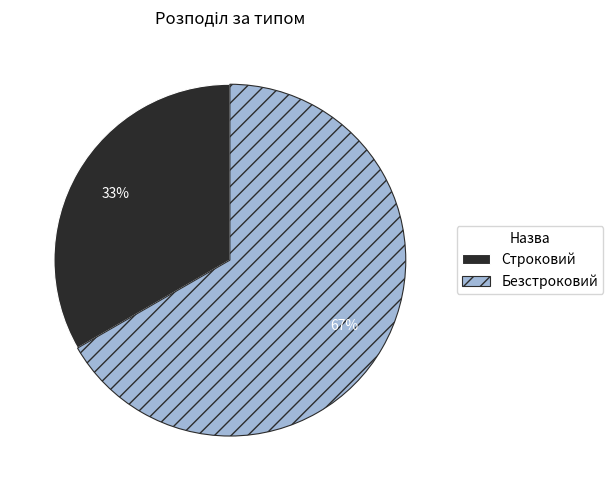

What percentage is the Строковий slice, to the nearest percent?

33%